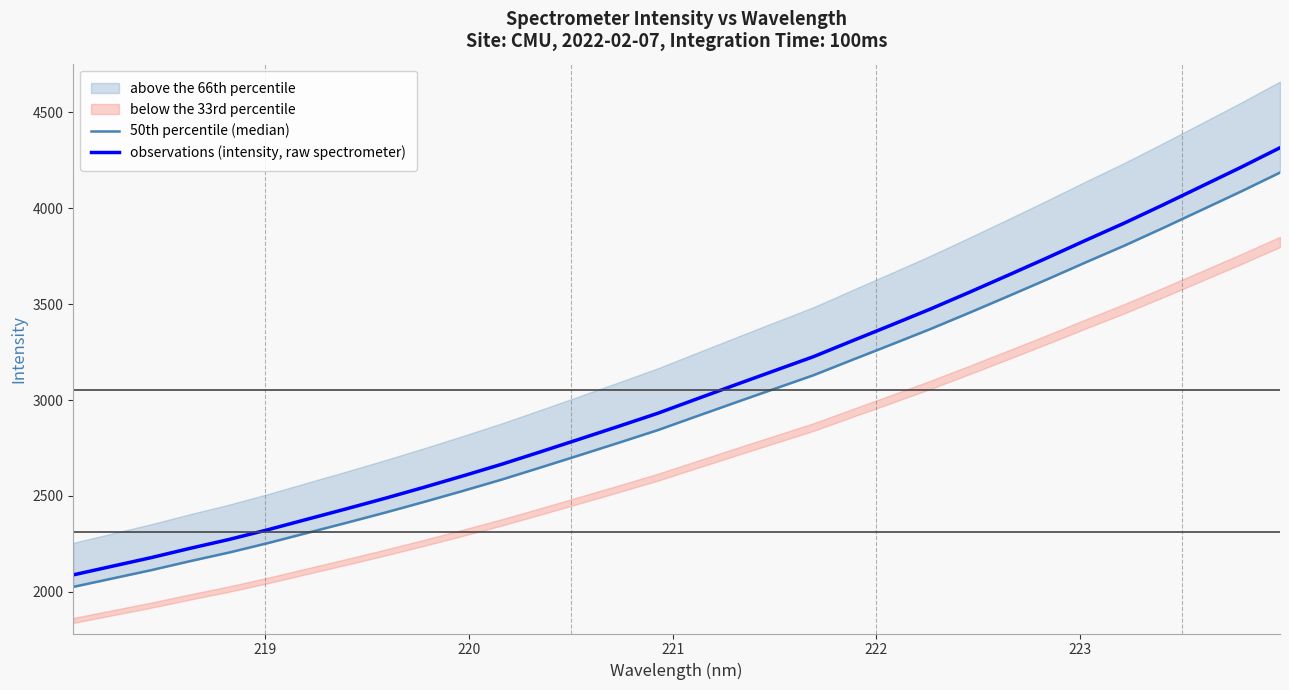

At how many categories does at least one series exceed 2230?

28